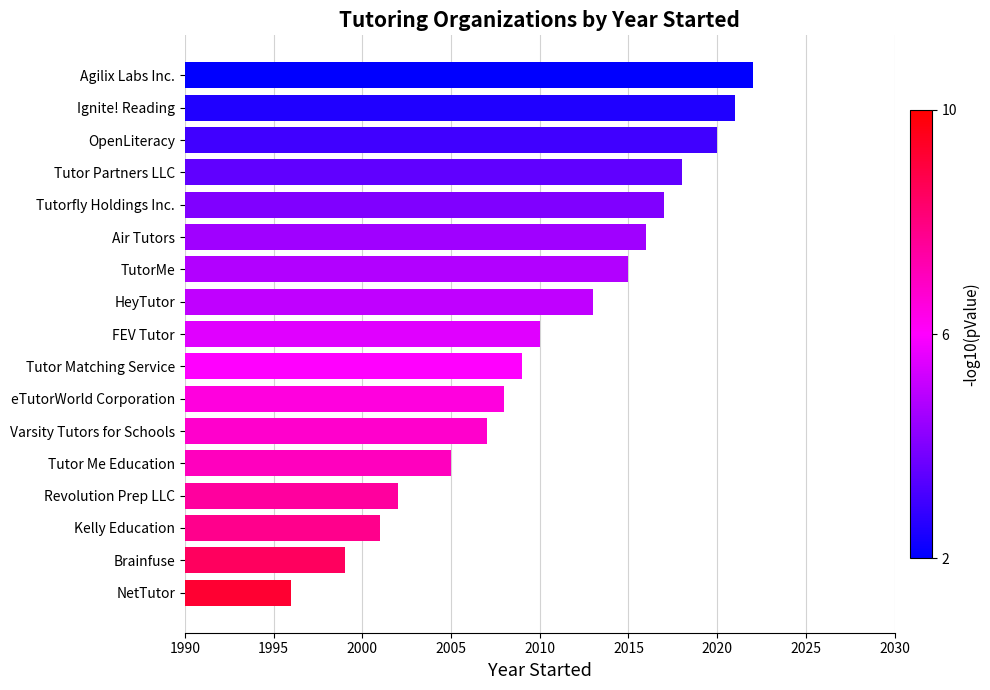

At which category does the chart reach its minimum across all series?

NetTutor